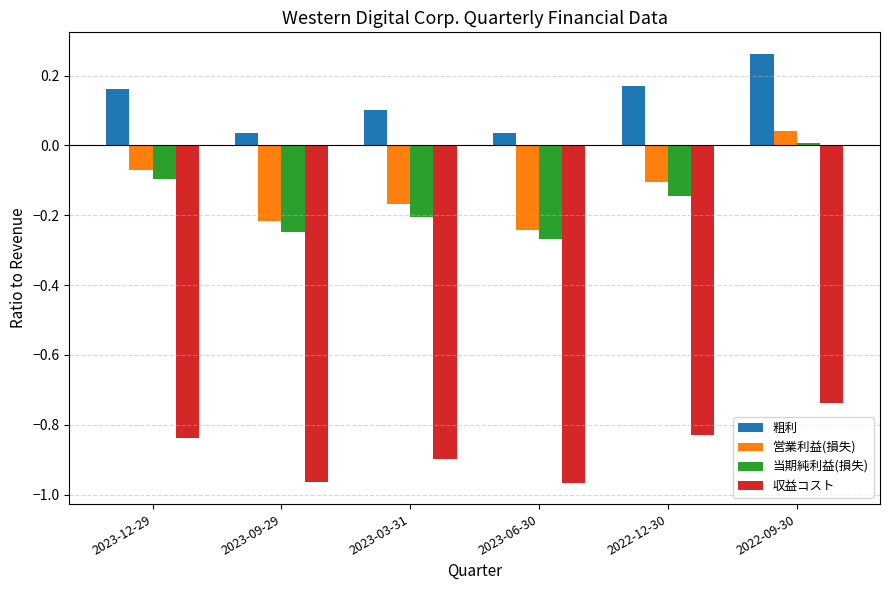

What position from the left is 2023-09-29?

2